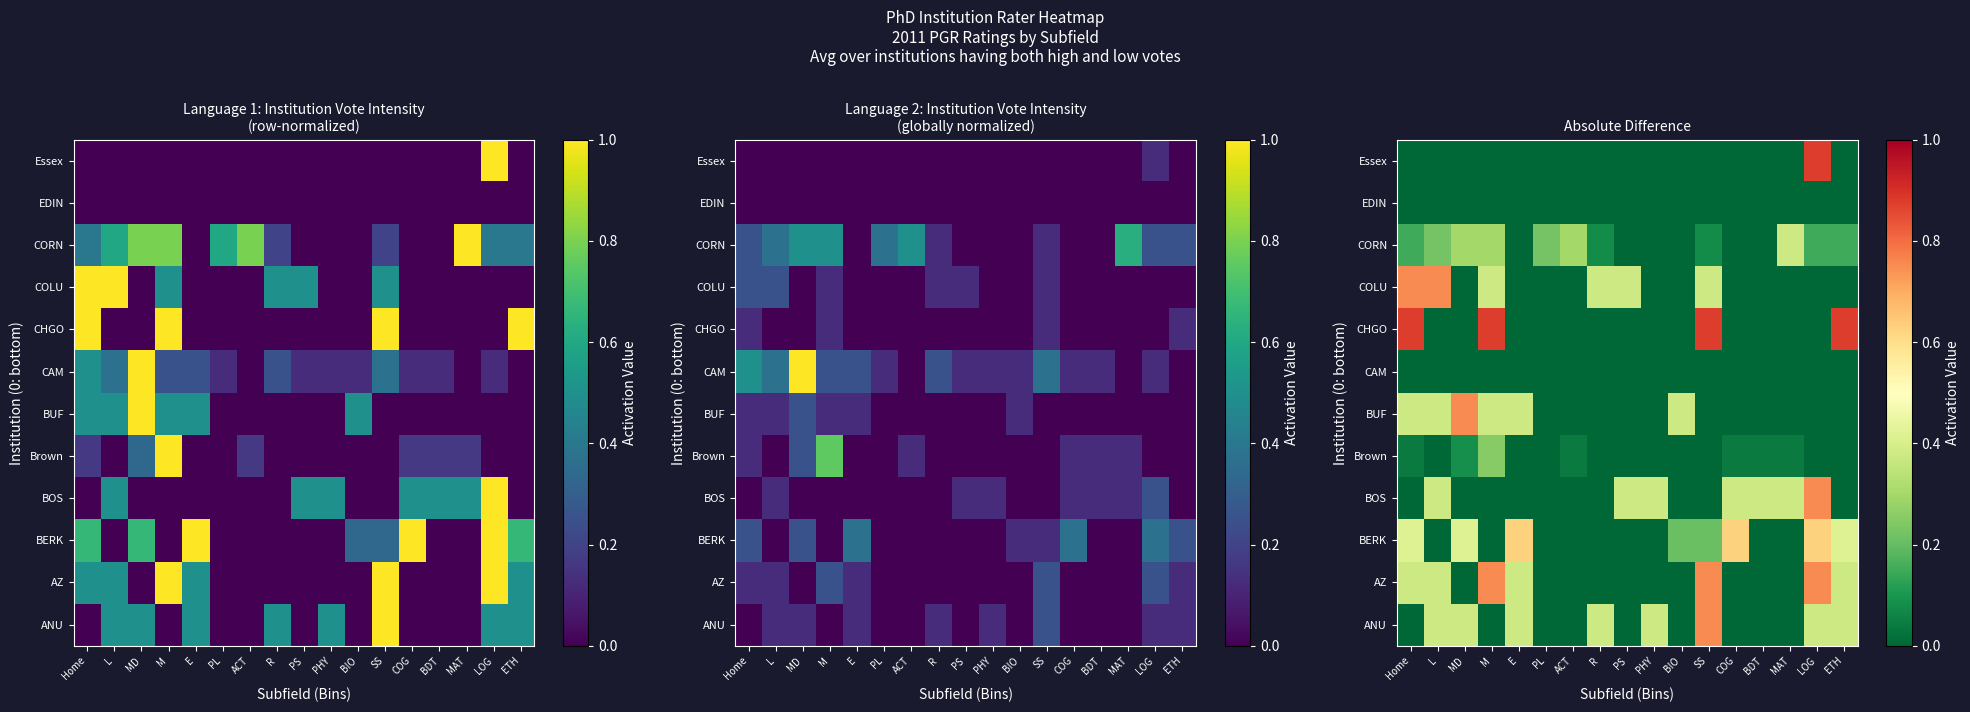

The ANU series shows 0.4 at E. True or false?

True